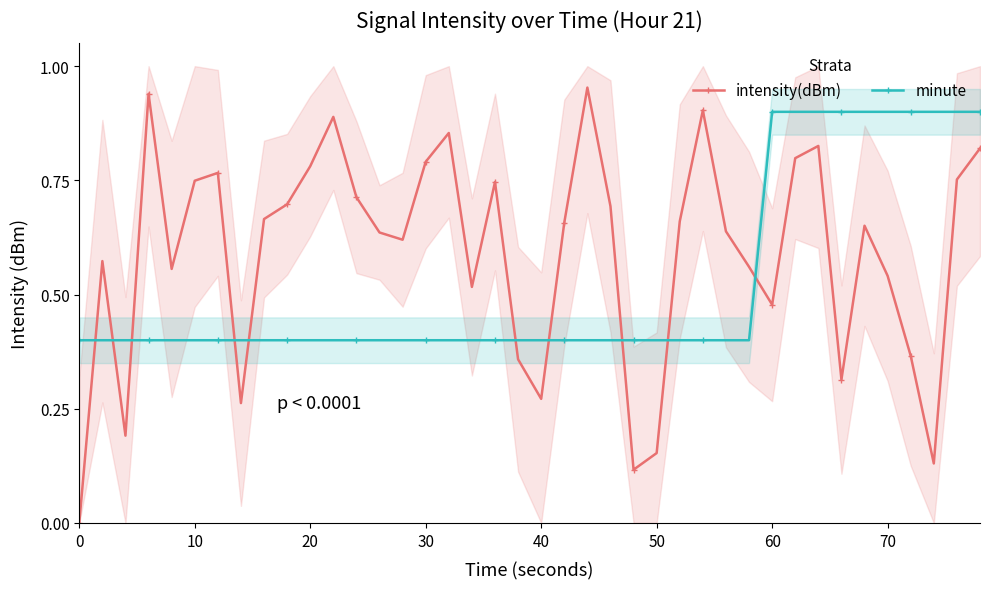

Which series ends up on top after the final intersection of minute and intensity(dBm)?

minute